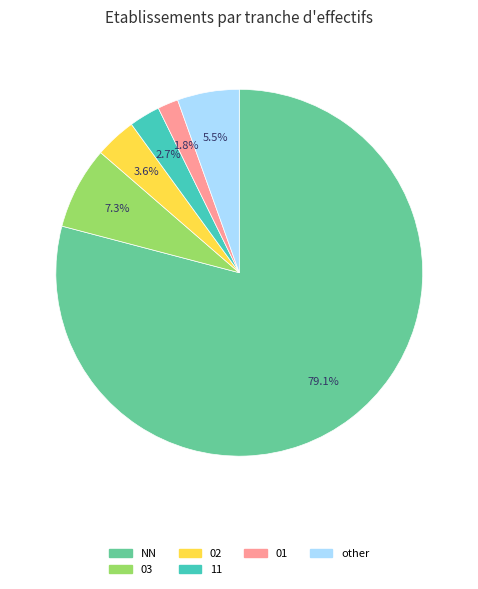

To the nearest percent, what is the difference between the other and 02 slice percentages?

2%